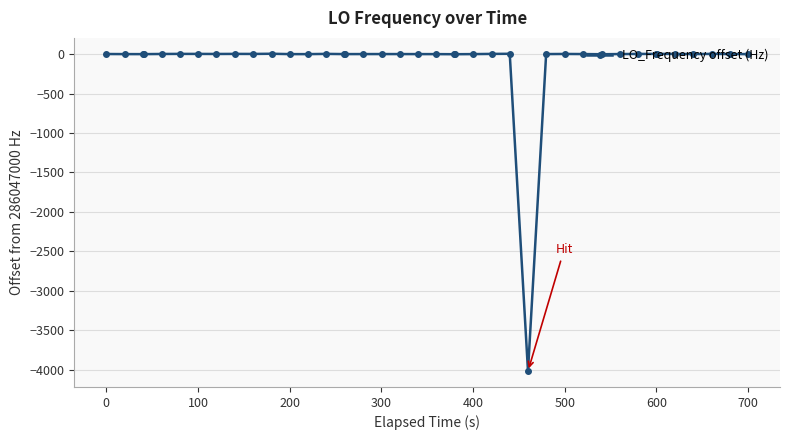

What is the smallest value displayed?

-4017.8